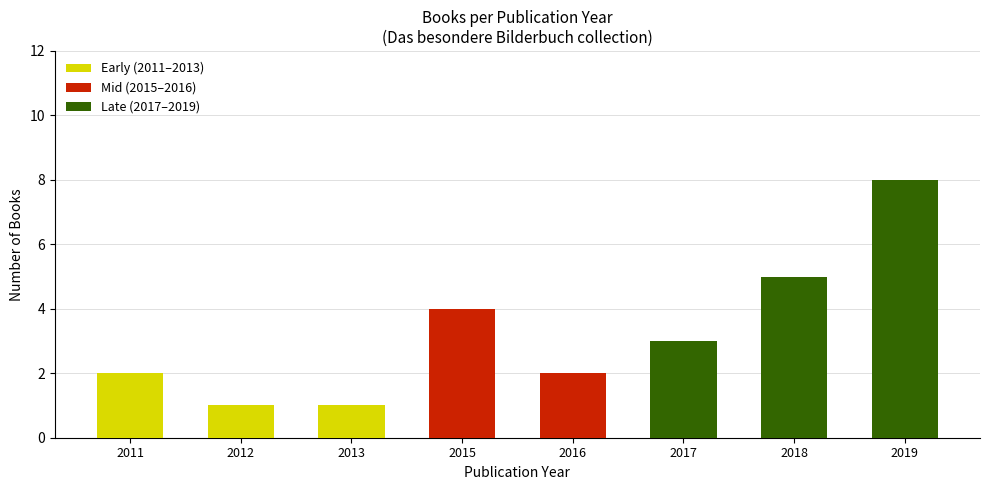

Reading left to right, what are all the values shown in this chart?

Early (2011–2013): 2	1	1	0	0	0	0	0
Mid (2015–2016): 0	0	0	4	2	0	0	0
Late (2017–2019): 0	0	0	0	0	3	5	8